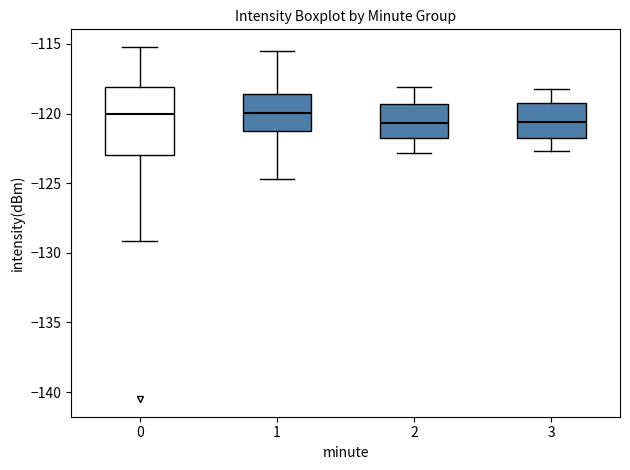

Reading left to right, read every box against the y-axis: the position of its median line, the range the box covers, and the ends of its whiskers. The values are not printed on the chart, so give them approximately, as read against the axis.

0: median -120.0, box -123.0 to -118.0, whiskers -129.0 to -115.0
1: median -120.0, box -121.0 to -118.5, whiskers -124.5 to -115.5
2: median -120.5, box -121.5 to -119.5, whiskers -123.0 to -118.0
3: median -120.5, box -122.0 to -119.0, whiskers -122.5 to -118.0